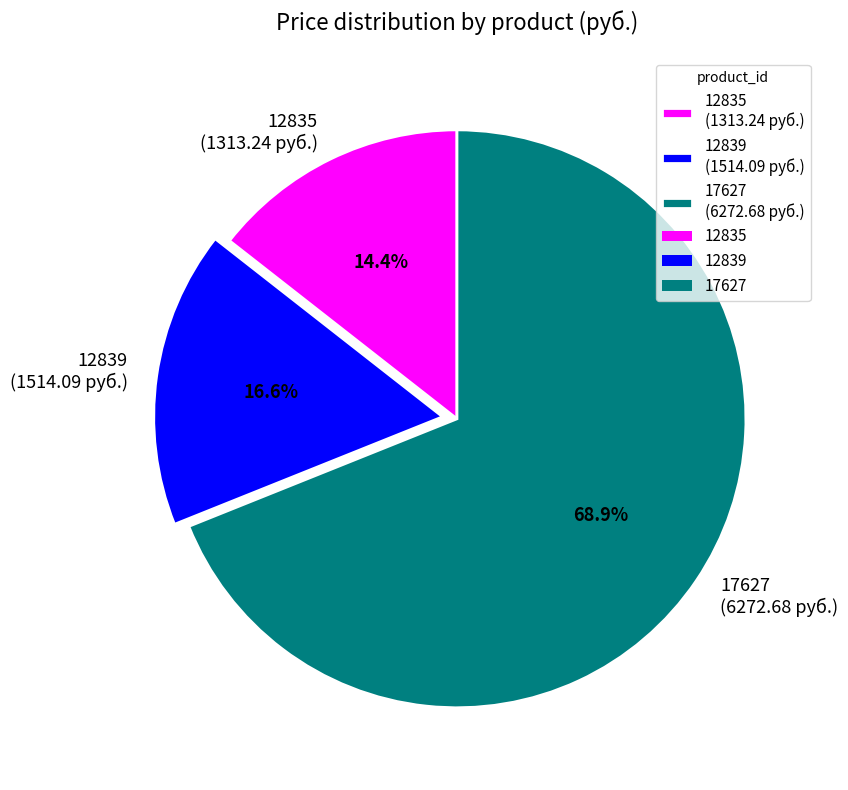

What percentage is the 17627 slice, to the nearest percent?

69%